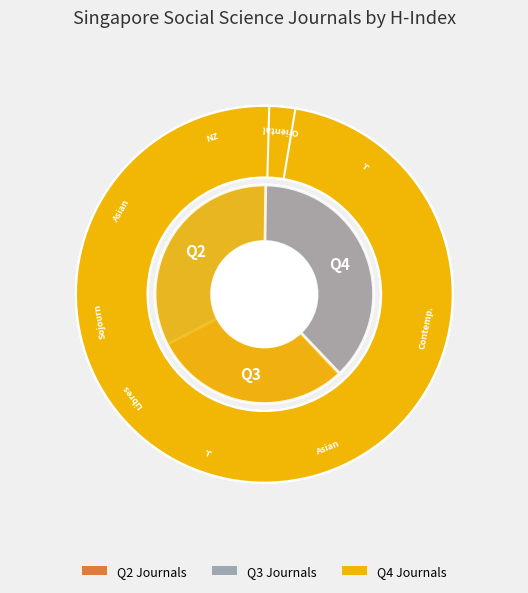

What portion of the pie excludes 5?

88.5%